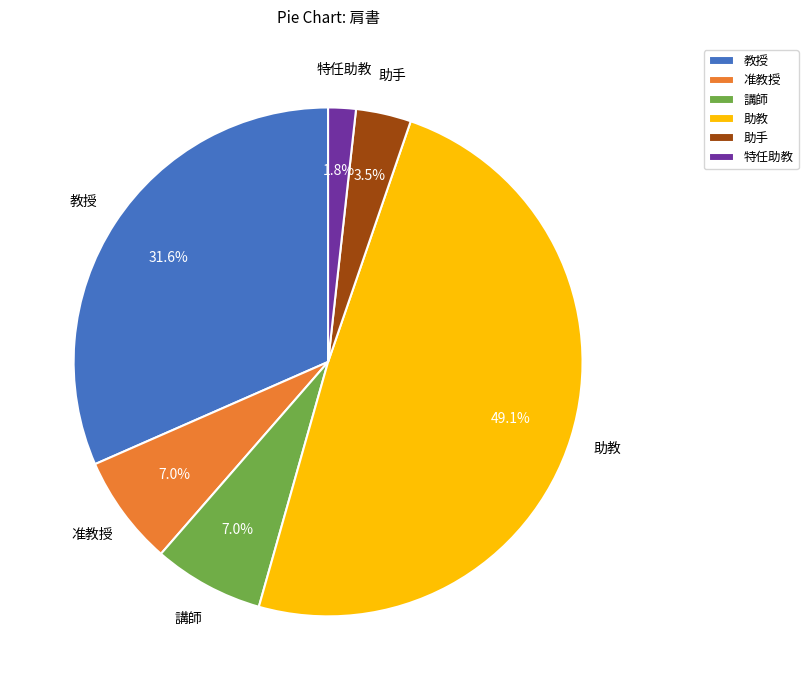

What is the total percentage of 助教 and 教授?

80.7%